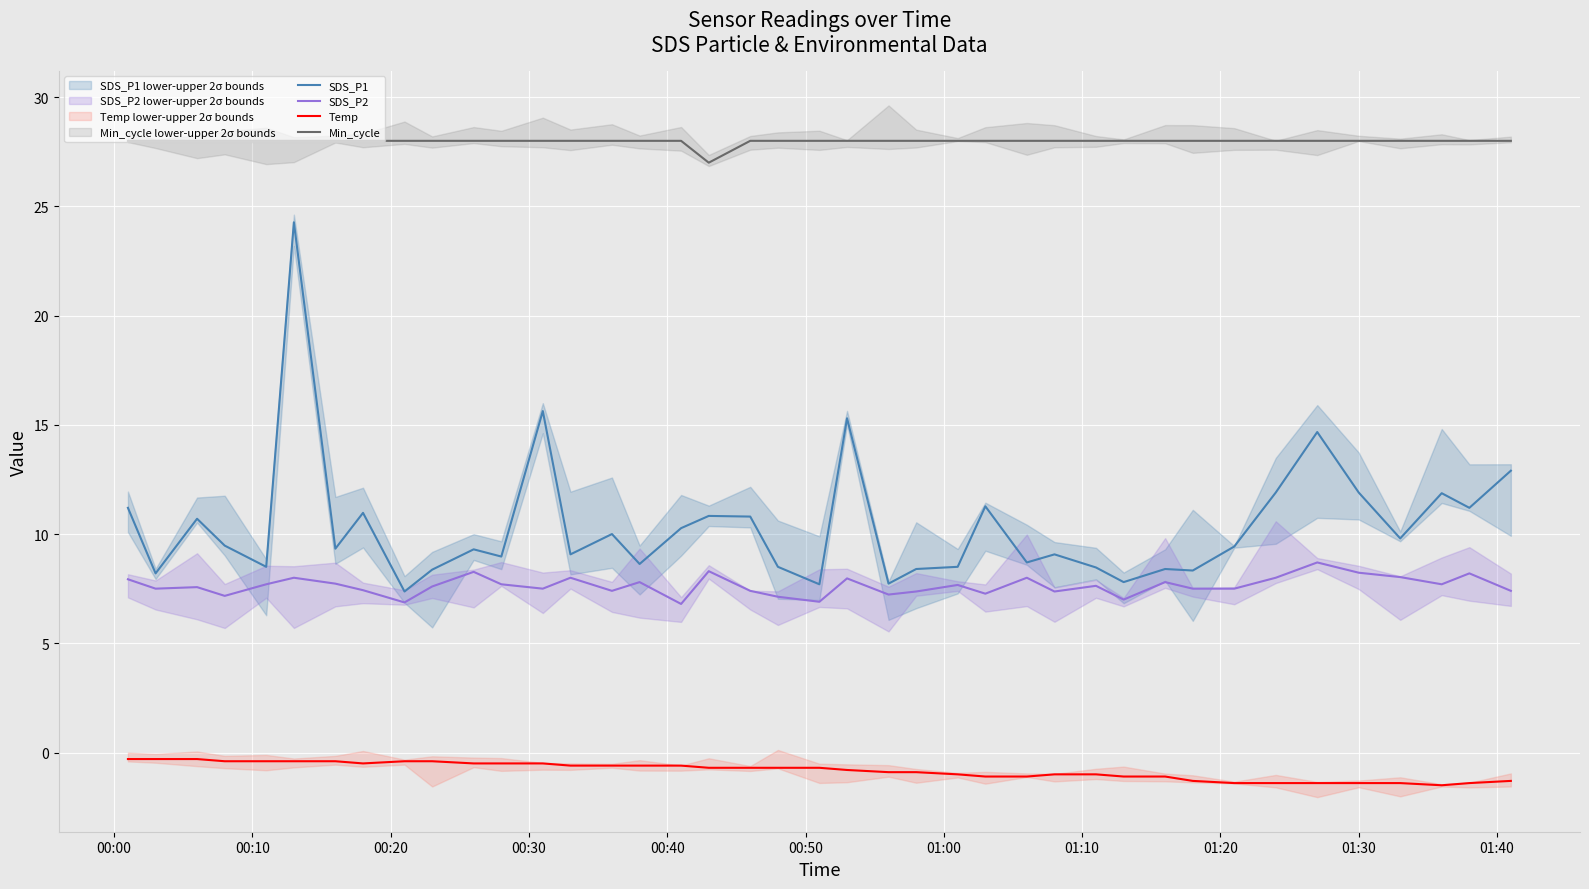

True or false: Min_cycle and Temp intersect in this chart.

False